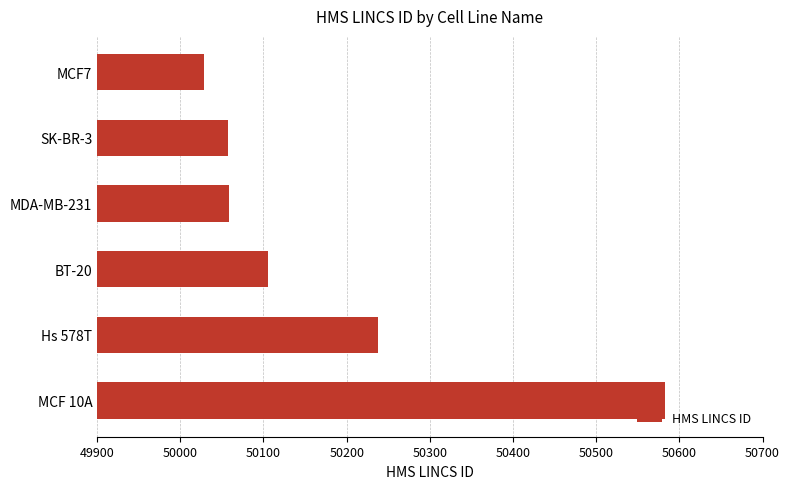

How many bars are there in total?

6